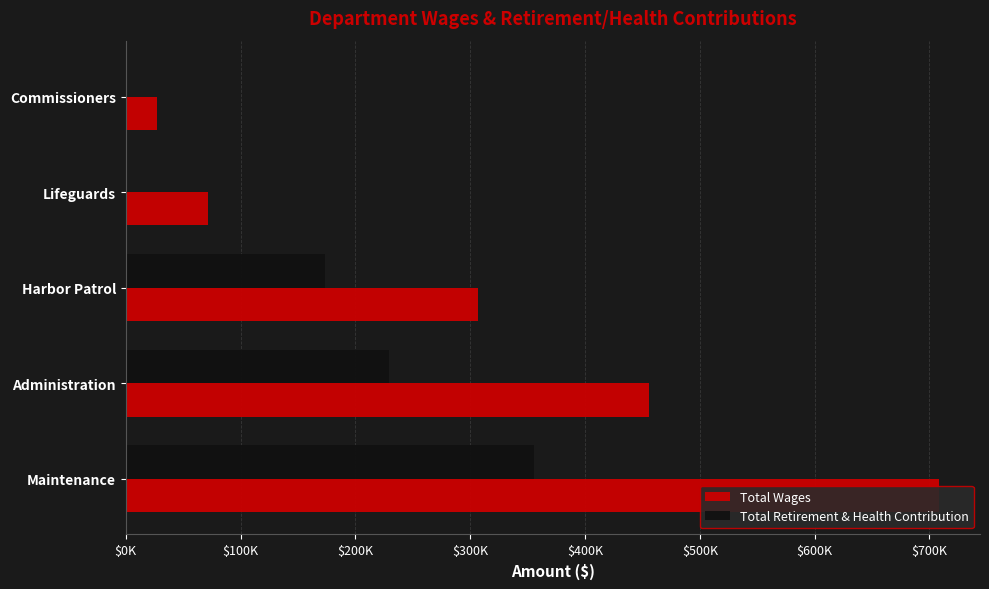

Rank the series by their average value, from highest to lowest.

Total Wages, Total Retirement & Health Contribution